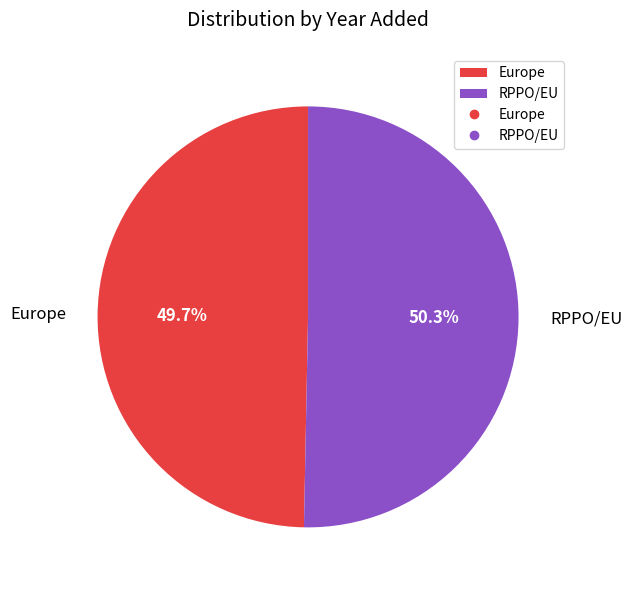

What is the smallest slice in the pie chart?

Europe